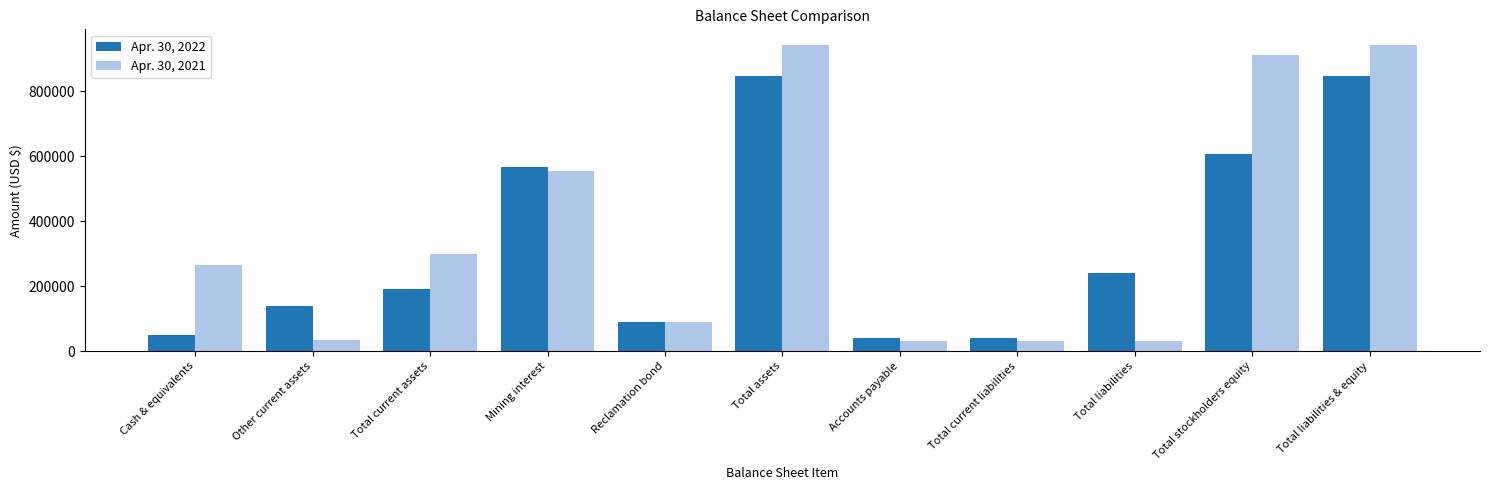

What is the label of the 8th bar from the right?

Mining interest